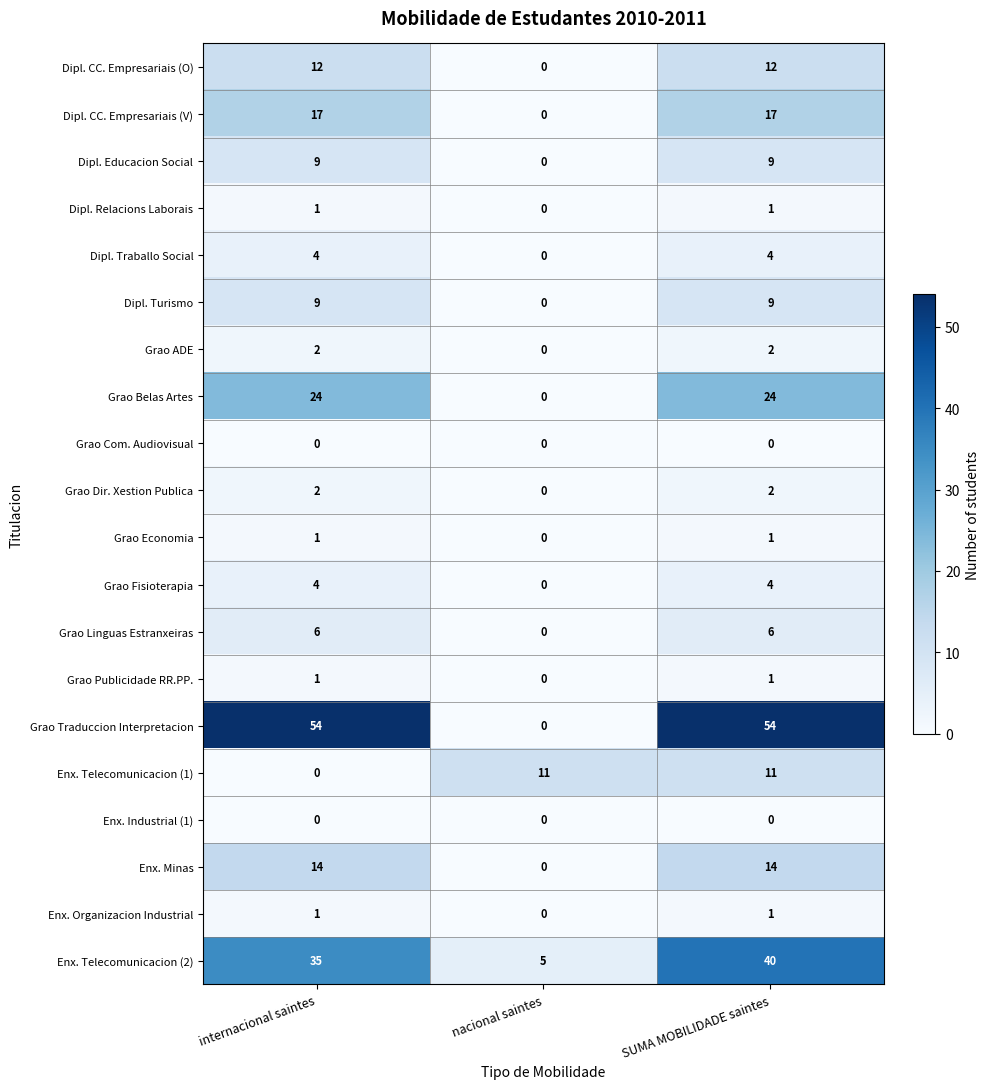

What is the highest value of the Dipl. CC. Empresariais (V) series?

17